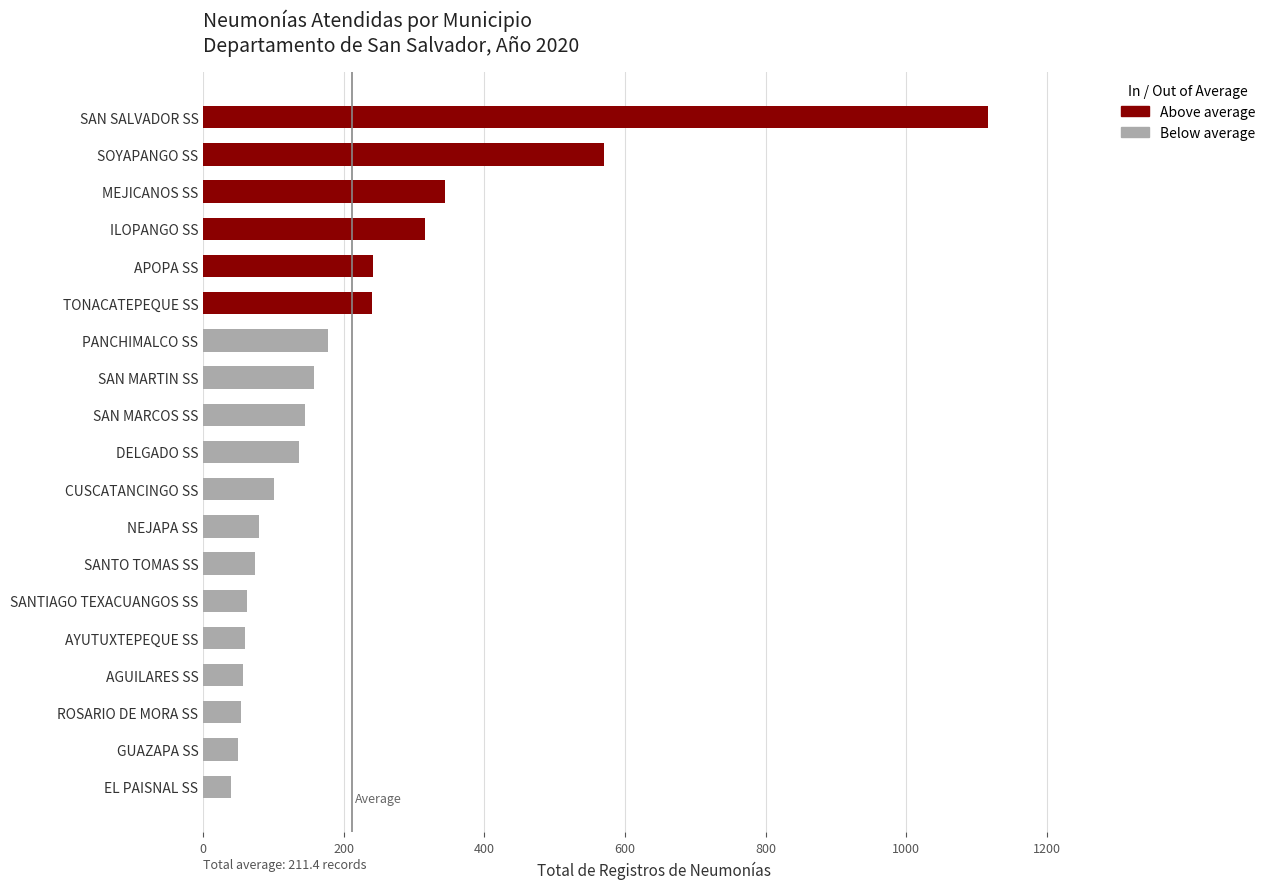

What is the sum of the values at APOPA SS and DELGADO SS?

377